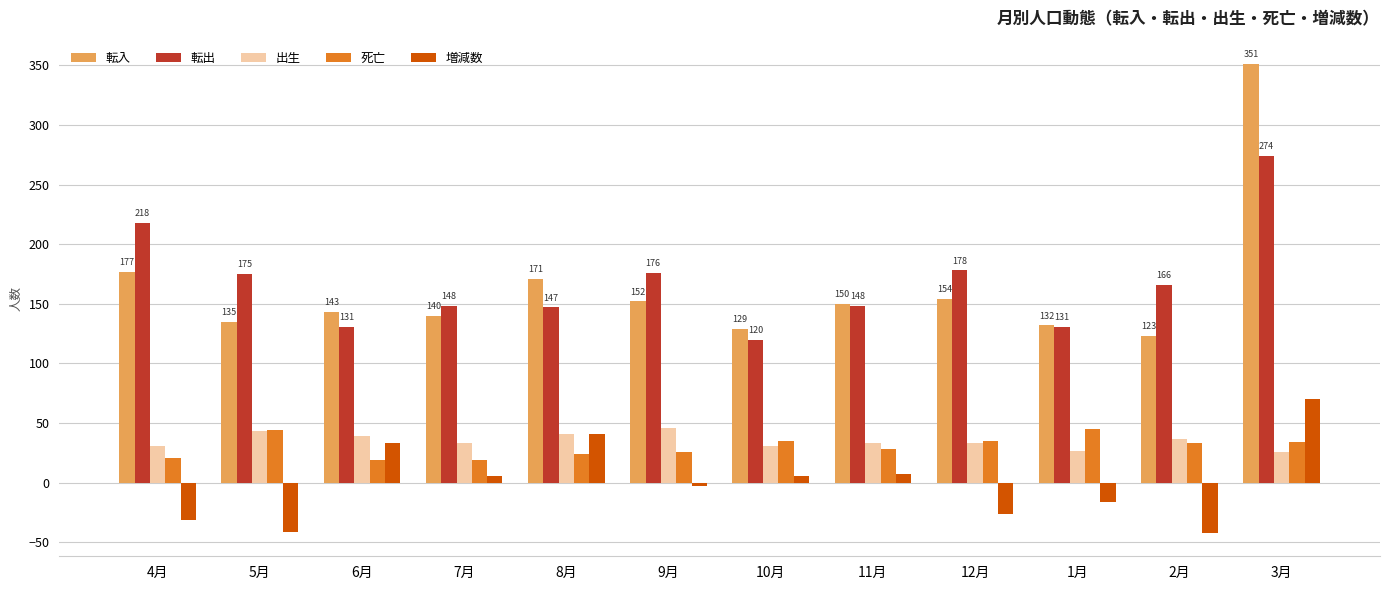

Which series changed the most between 8月 and 2月?

増減数